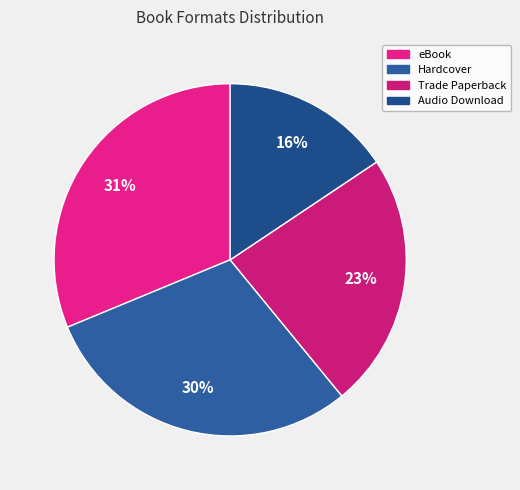

Is there any slice that represents more than half of the pie?

No